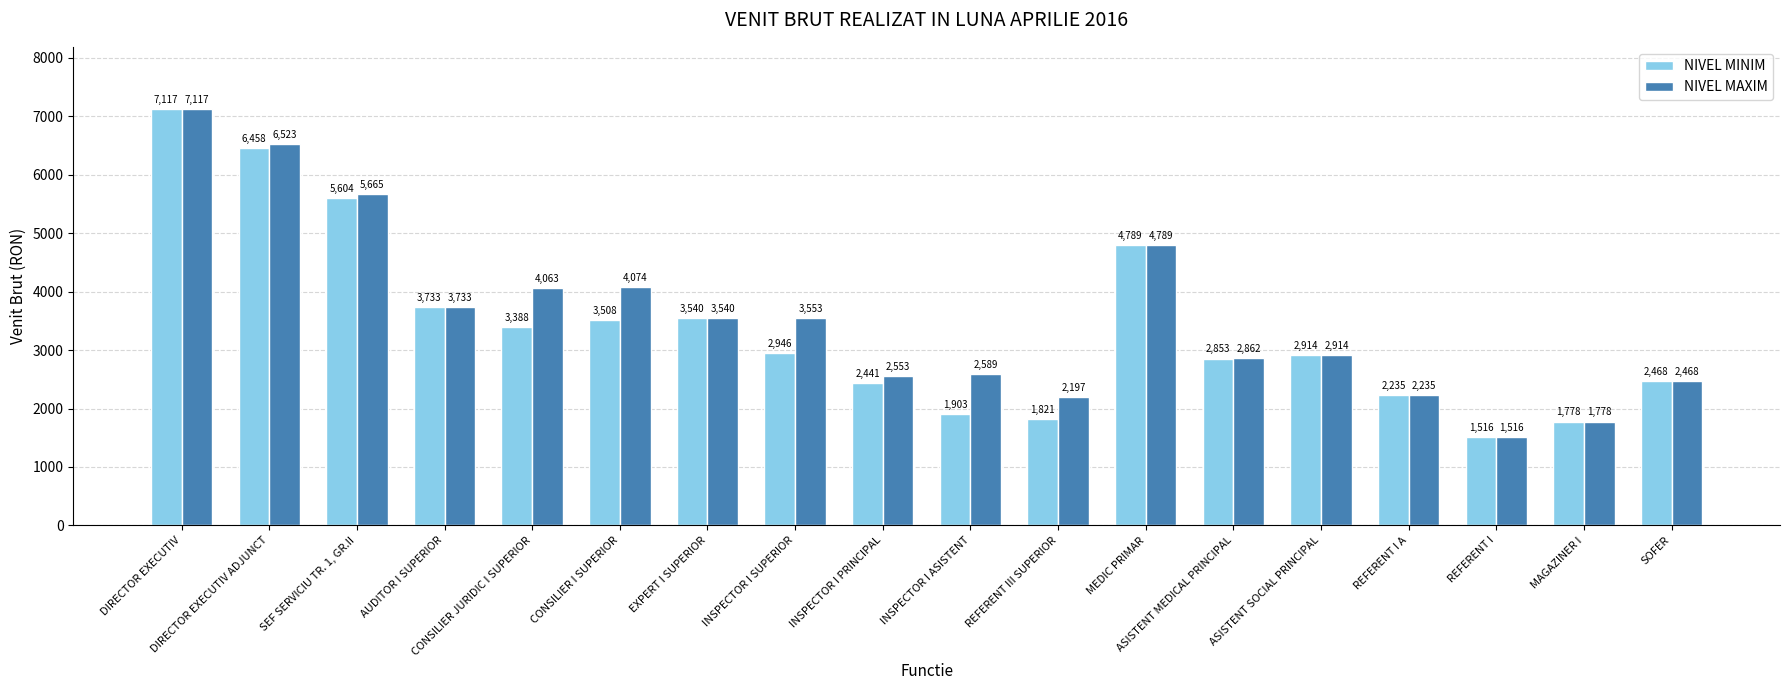

At which label does NIVEL MINIM reach its minimum?

REFERENT I